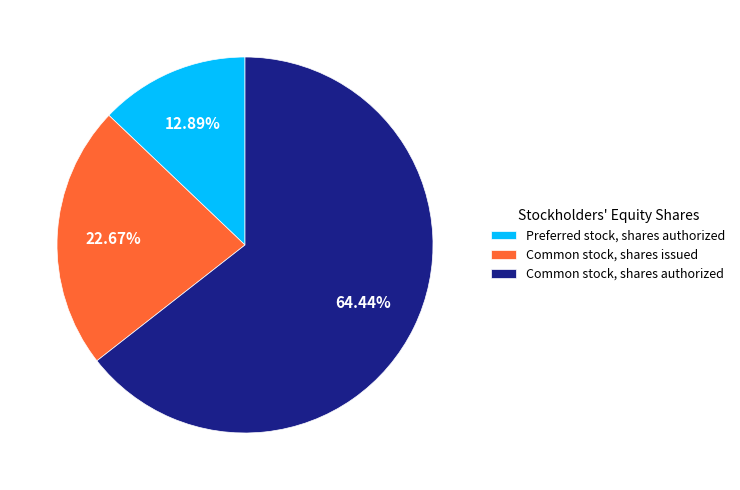

To the nearest percent, what is the combined percentage of Common stock, shares issued and Common stock, shares authorized?

87%